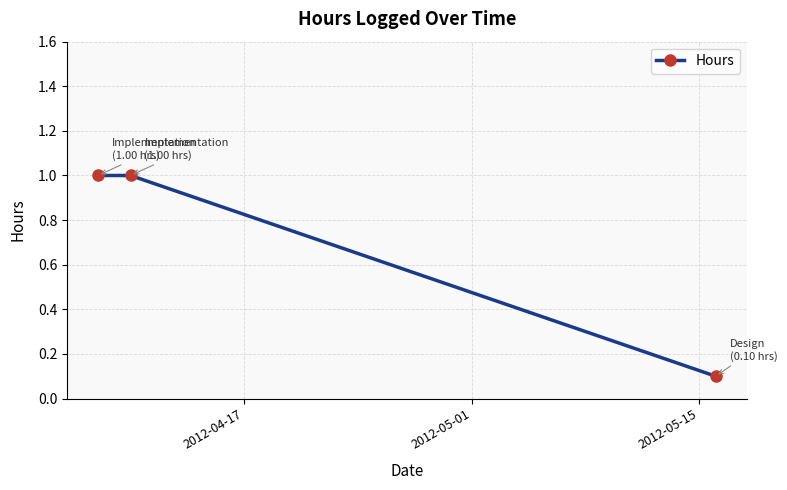

How many lines are shown in the chart?

1